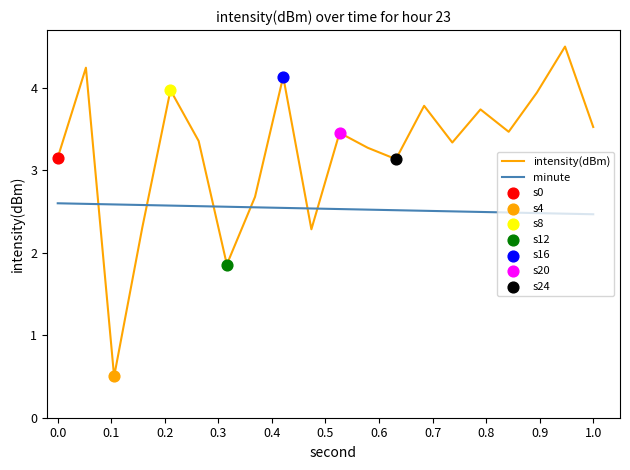

Which series has the widest spread of values?

intensity(dBm)